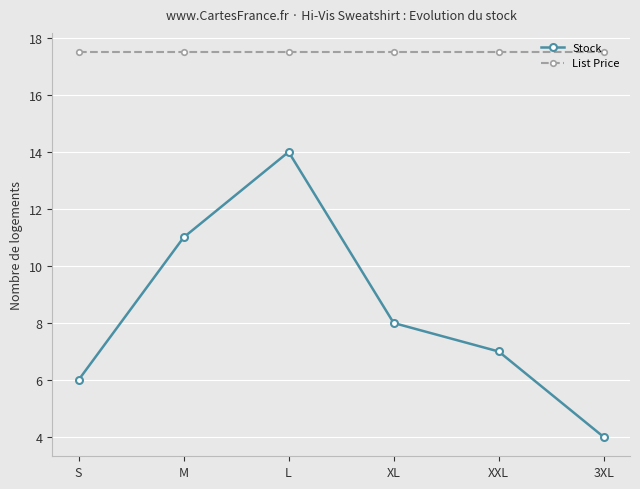

Is the value of List Price at S greater than the value of Stock at XL?

Yes